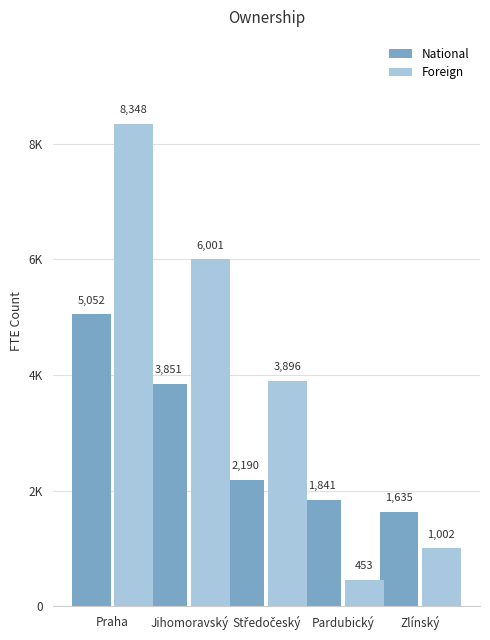

What are all the series names shown in the legend?

National, Foreign